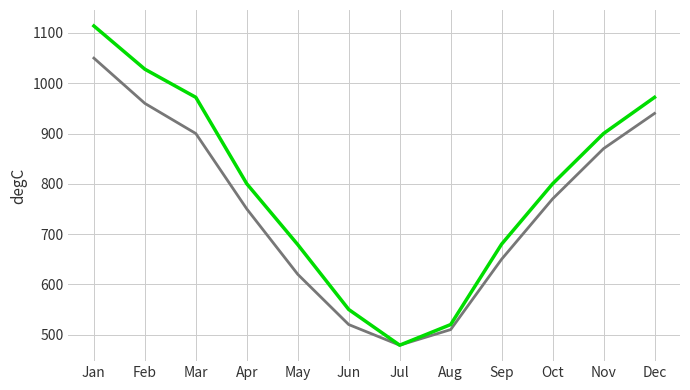

What is the maximum value shown in the chart?

1114